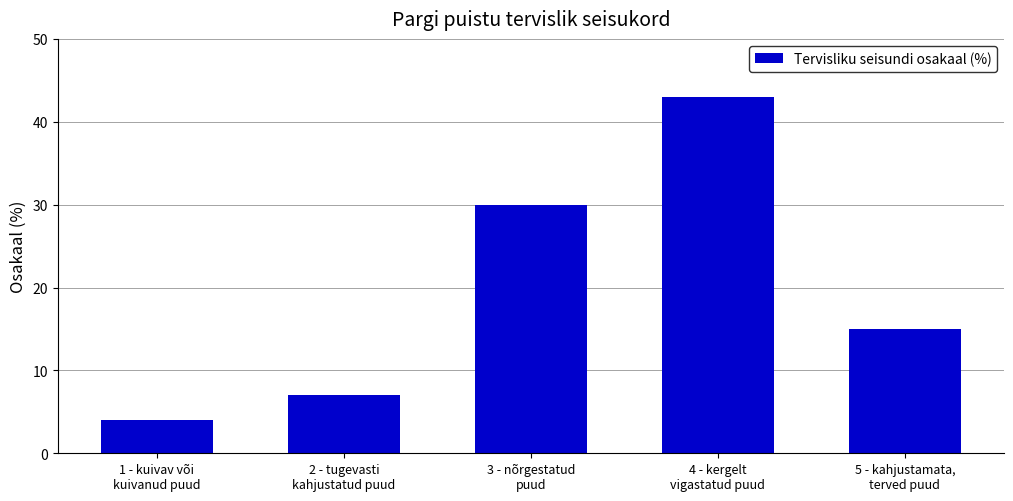

What is the difference between the maximum and minimum values?

39